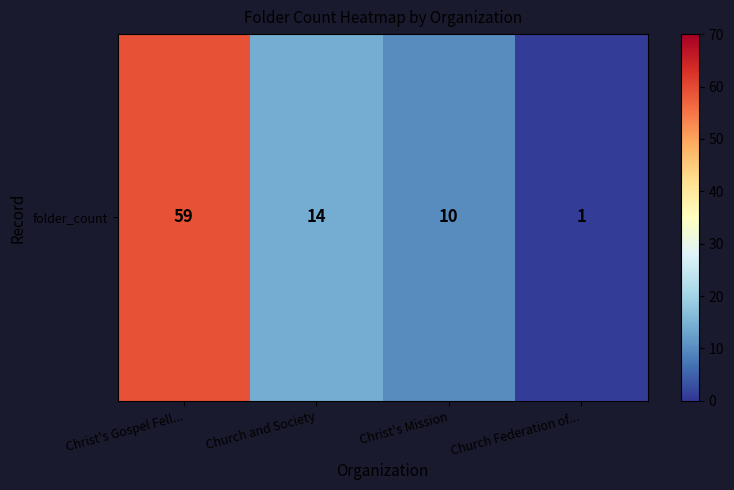

Reading left to right, transcribe all the data shown in this chart.

59	14	10	1